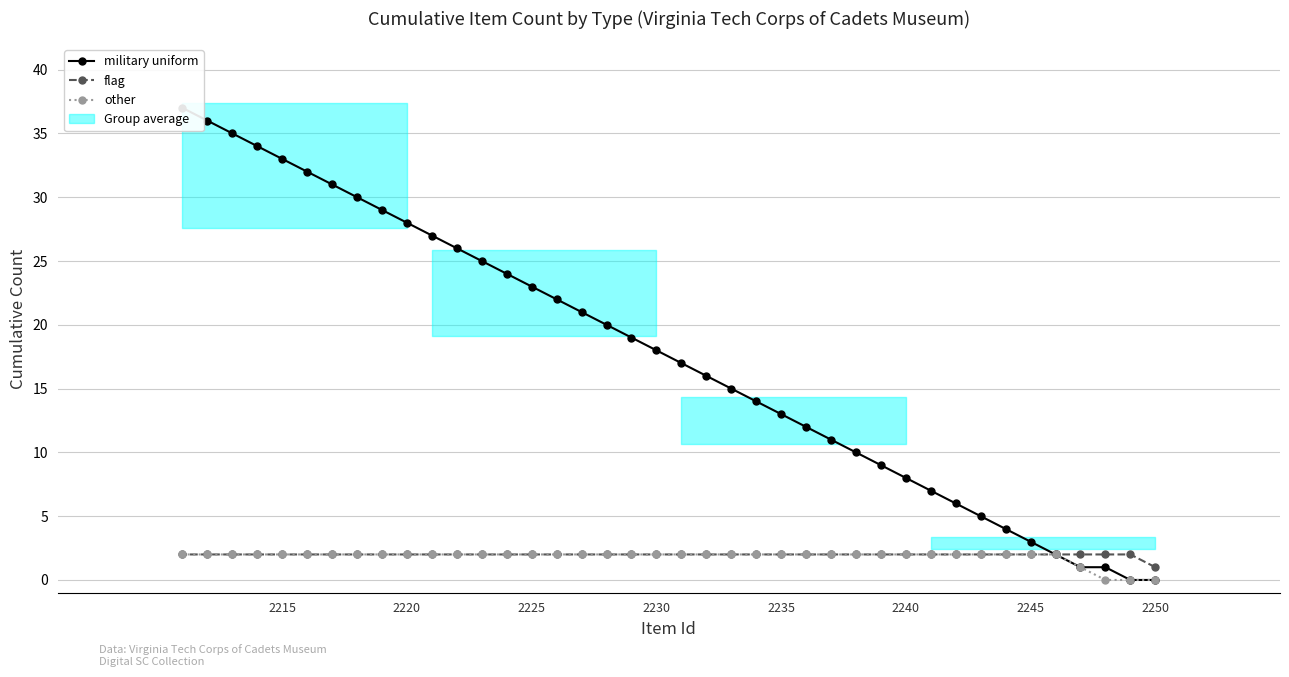

True or false: military uniform and flag intersect in this chart.

False